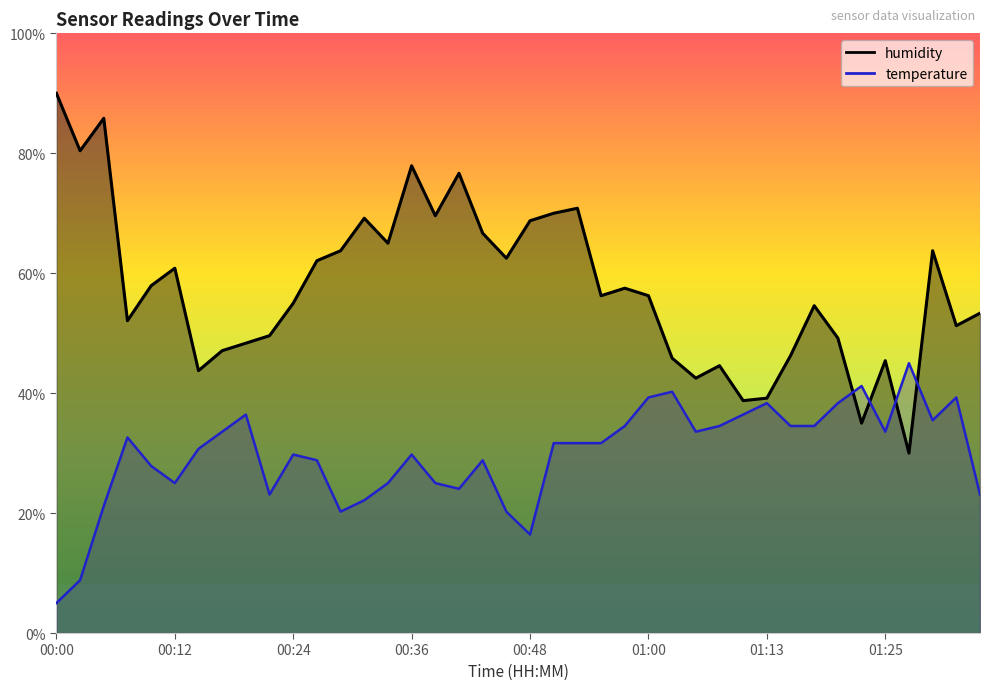

What is the label of the 29th point from the right?

00:26